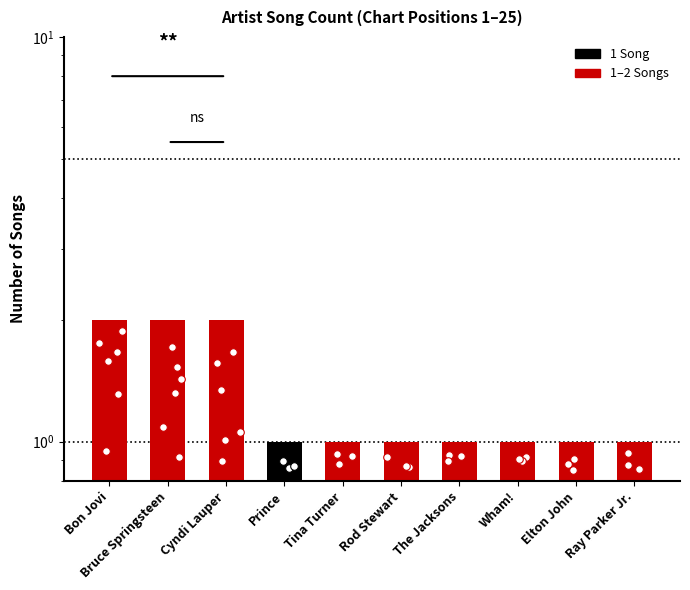

What is the ratio of the value at Bon Jovi to the value at Wham!?

2.0